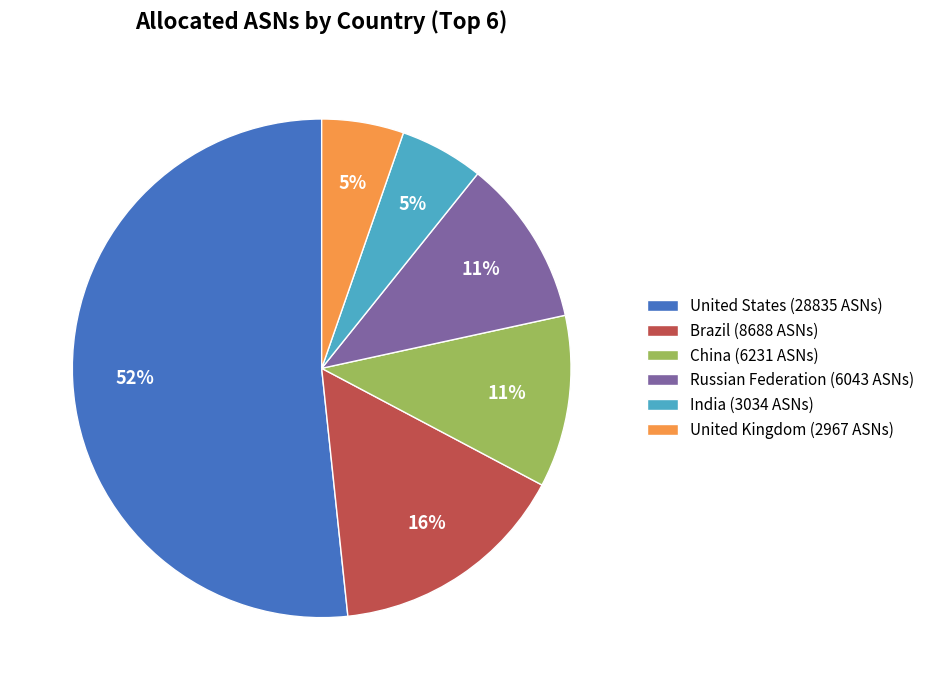

Is it true that Russian Federation (6043 ASNs) is 11% of the pie?

True